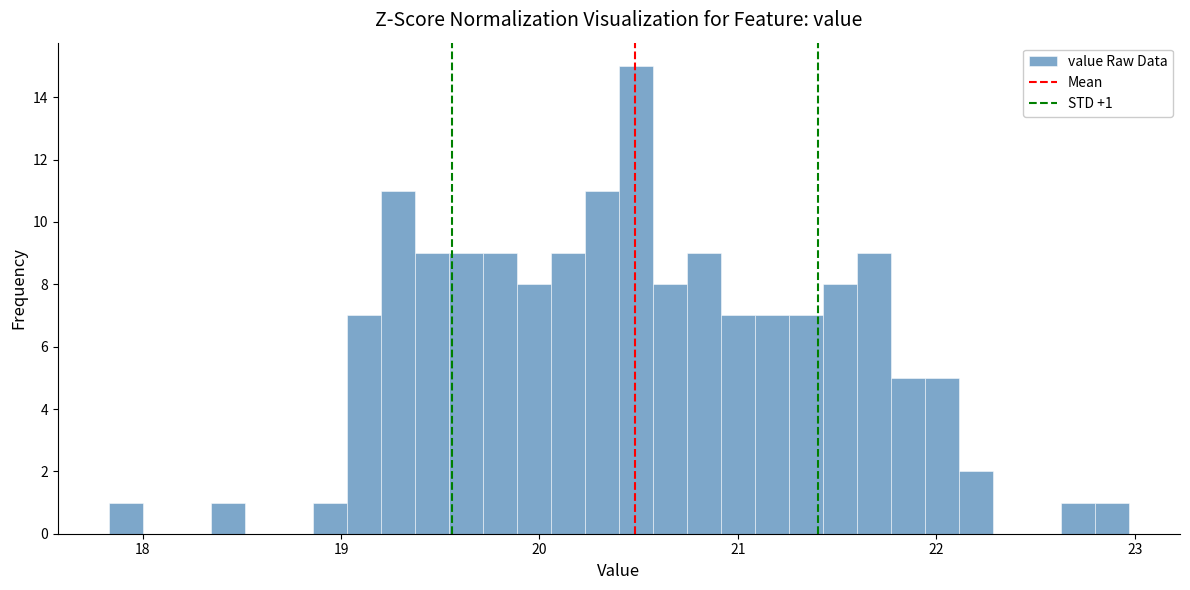

Read against the x-axis, roughly where is the centre of the tallest bar?

20.5